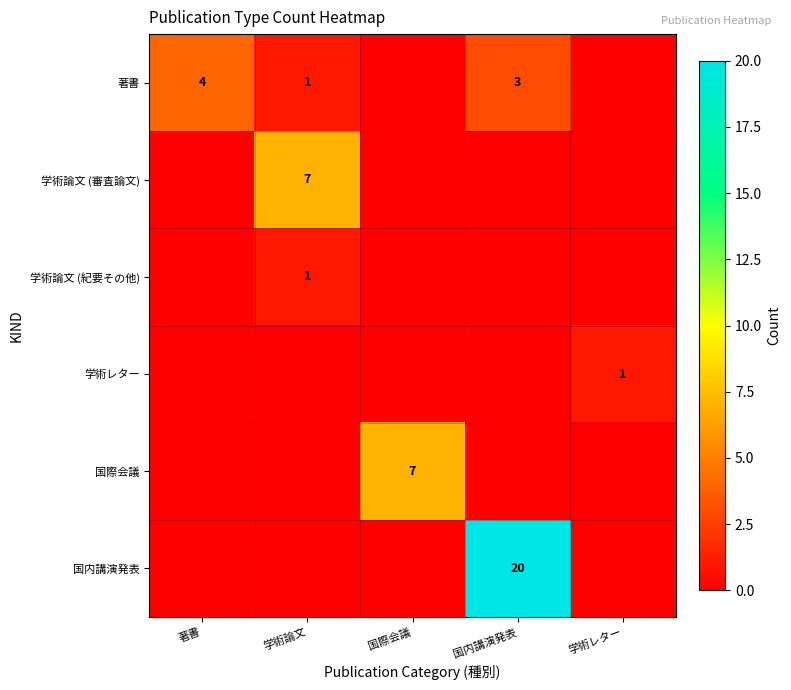

Which category has the lowest value across all series?

国際会議